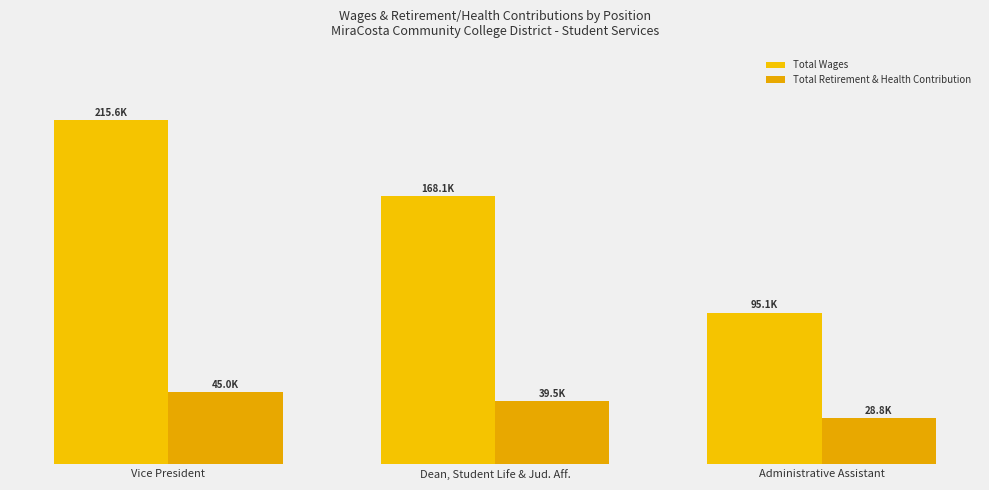

What is the label of the 2nd bar from the right?

Dean, Student Life & Jud. Aff.